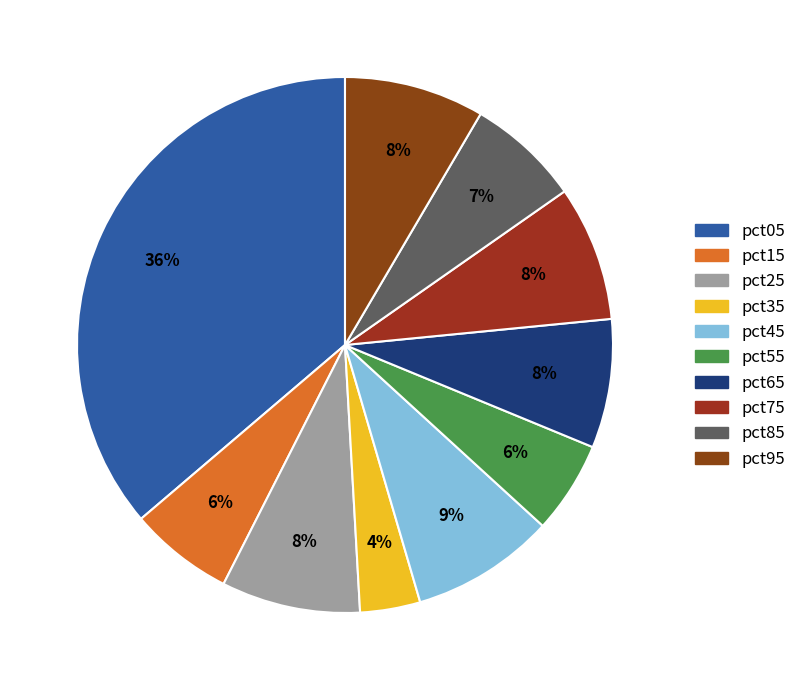

What portion of the pie excludes pct65?

92.2%